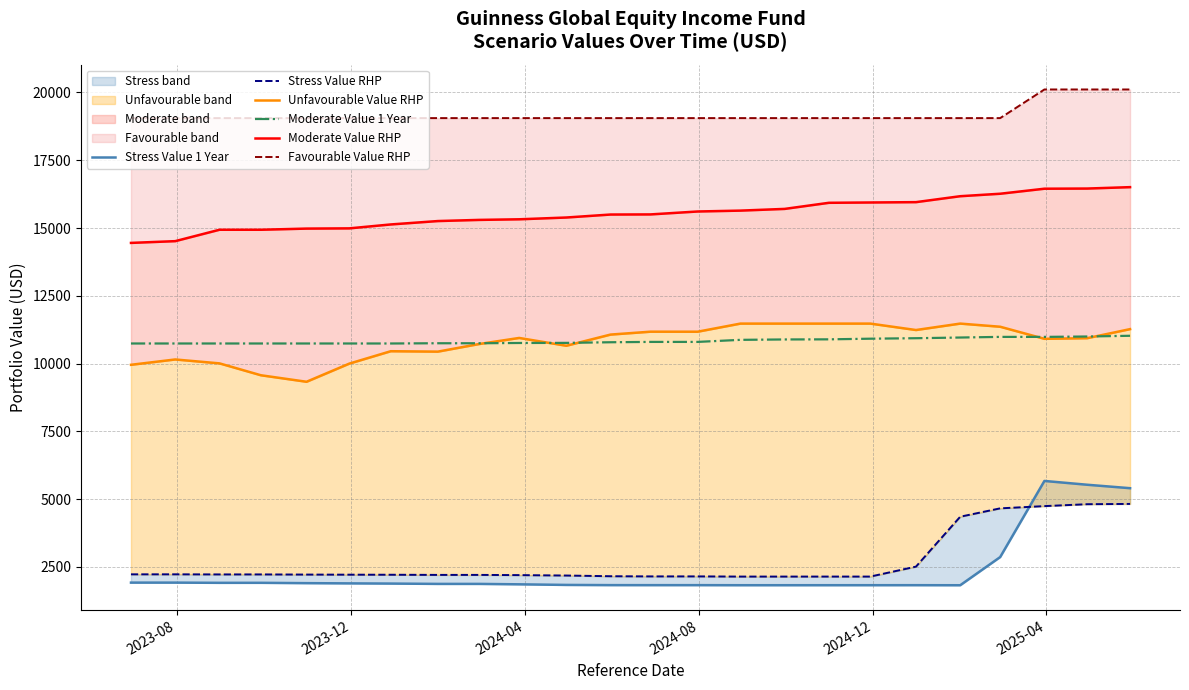

What is the highest value of the Moderate Value 1 Year series?

11024.5